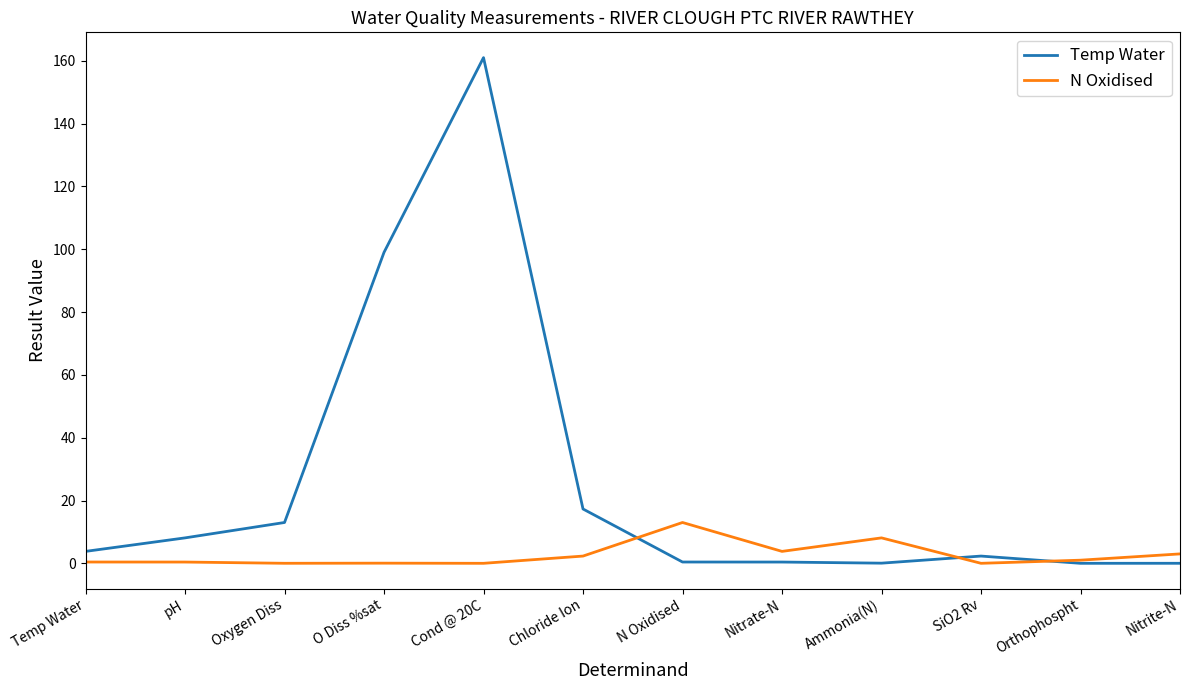

At which category does the chart reach its peak across all series?

Cond @ 20C